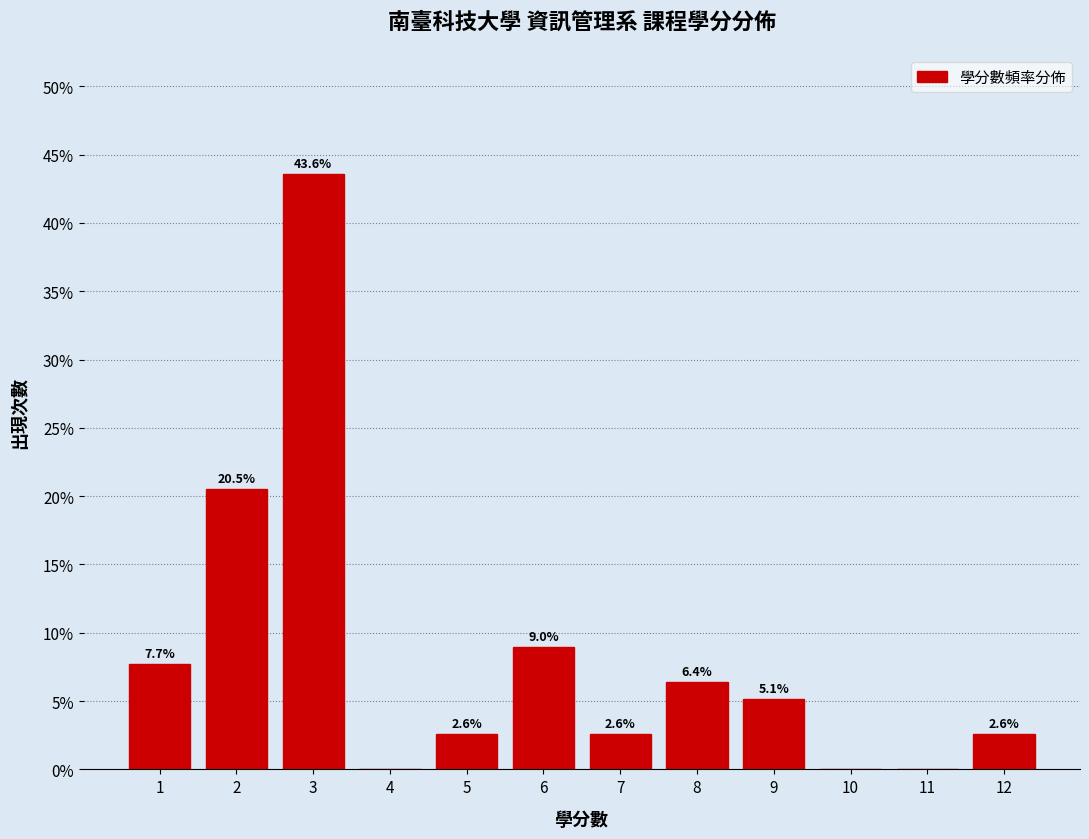

Which range on the x-axis has the tallest bar?

2.5 to 3.5